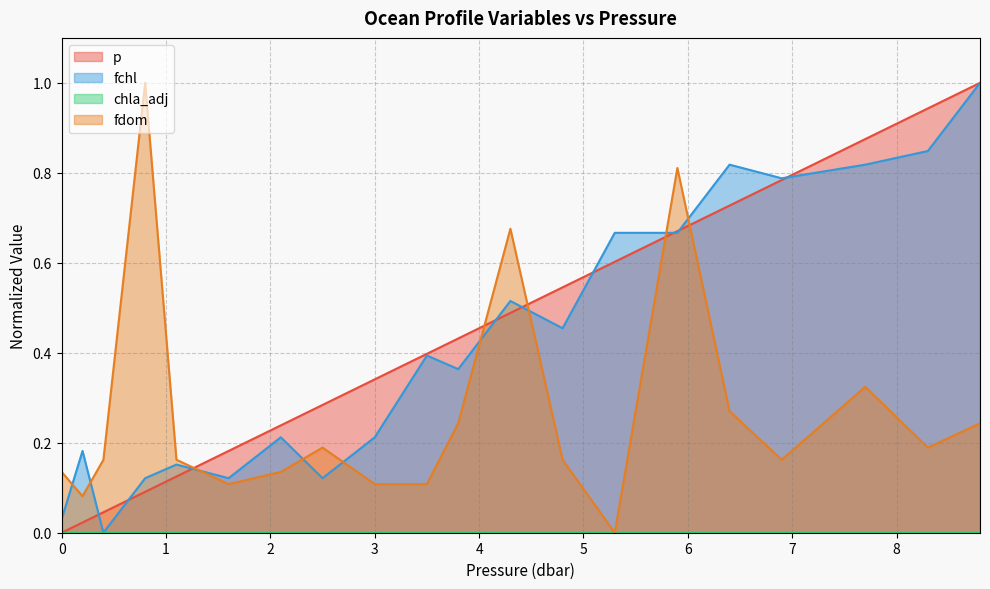

What is the highest value of the fchl series?

1.0